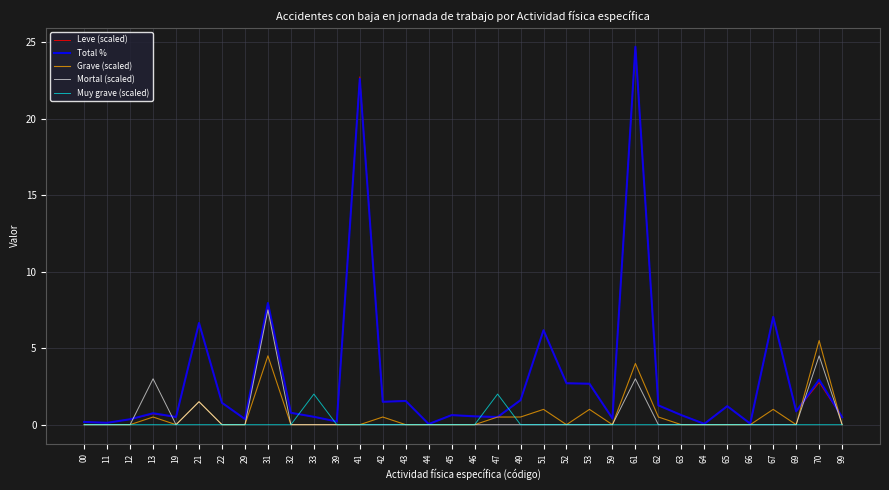

What are all the series names shown in the legend?

Leve (scaled), Total %, Grave (scaled), Mortal (scaled), Muy grave (scaled)